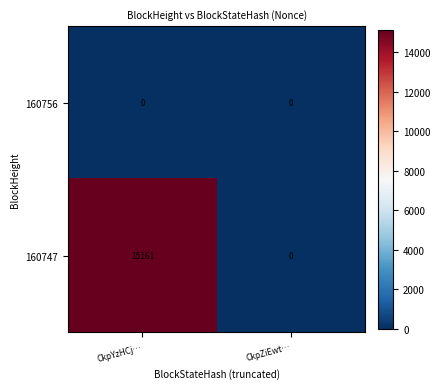

What is the sum of all 160747 values?

15161